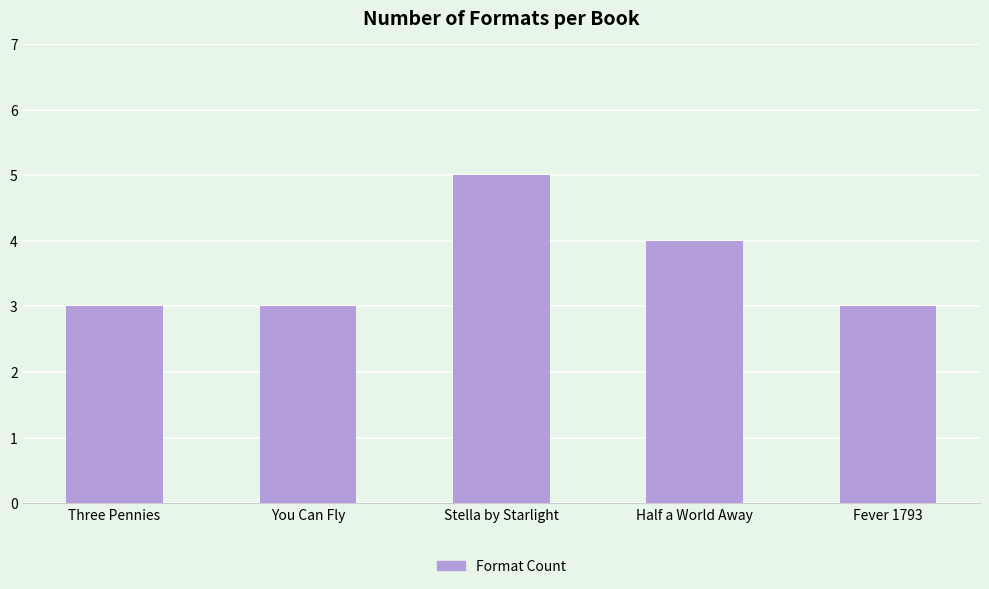

Reading right to left, what are all the values shown in this chart?

Fever 1793=3	Half a World Away=4	Stella by Starlight=5	You Can Fly=3	Three Pennies=3